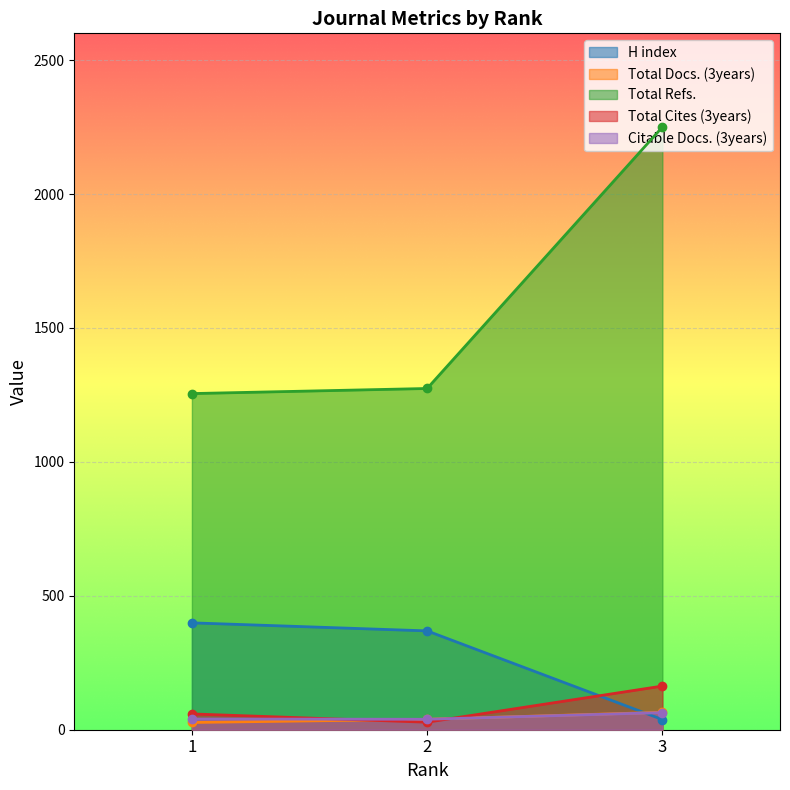

How many values in the Total Refs. series exceed 1274?

1